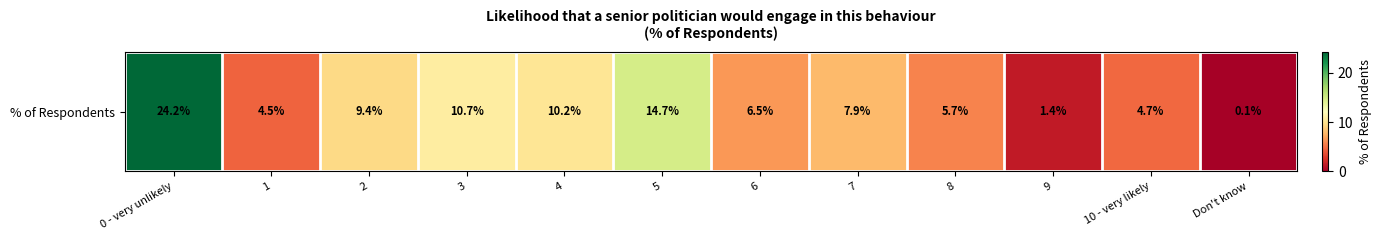

List the labels in order of value, largest first.

0 - very unlikely, 5, 3, 4, 2, 7, 6, 8, 10 - very likely, 1, 9, Don't know